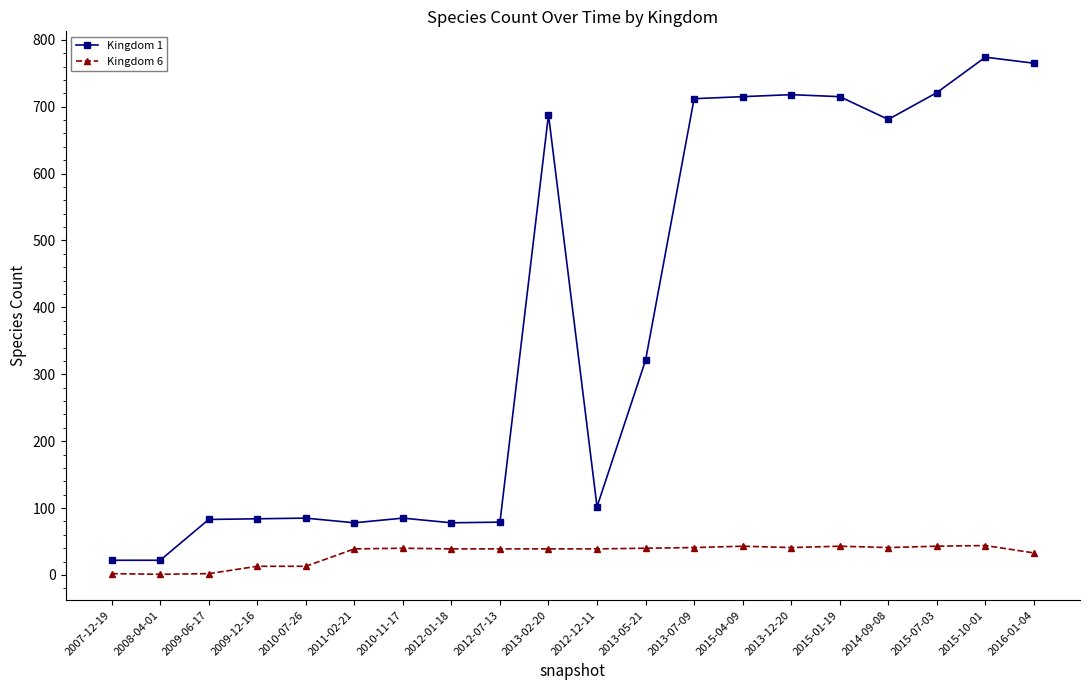

What is the spread (max minus min) of values at 2011-02-21?

39